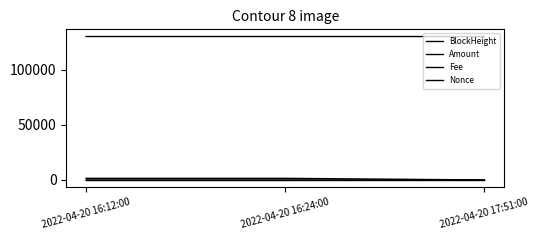

The BlockHeight series shows 205363.7 at 2022-04-20 16:12:00. True or false?

False